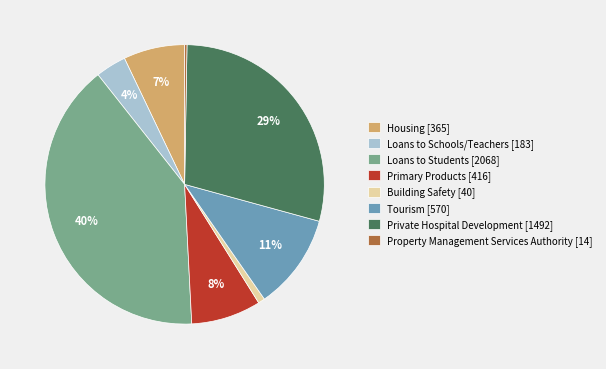

To the nearest percent, what is the difference between the largest and smallest slice percentages?

40%